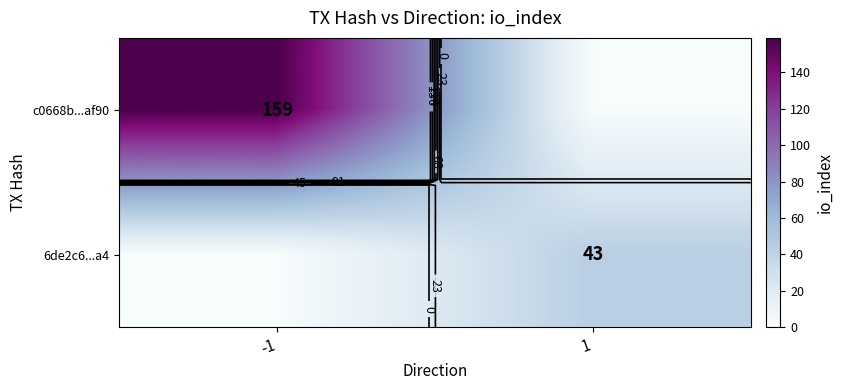

The c0668b...af90 series shows 0 at 1. True or false?

True